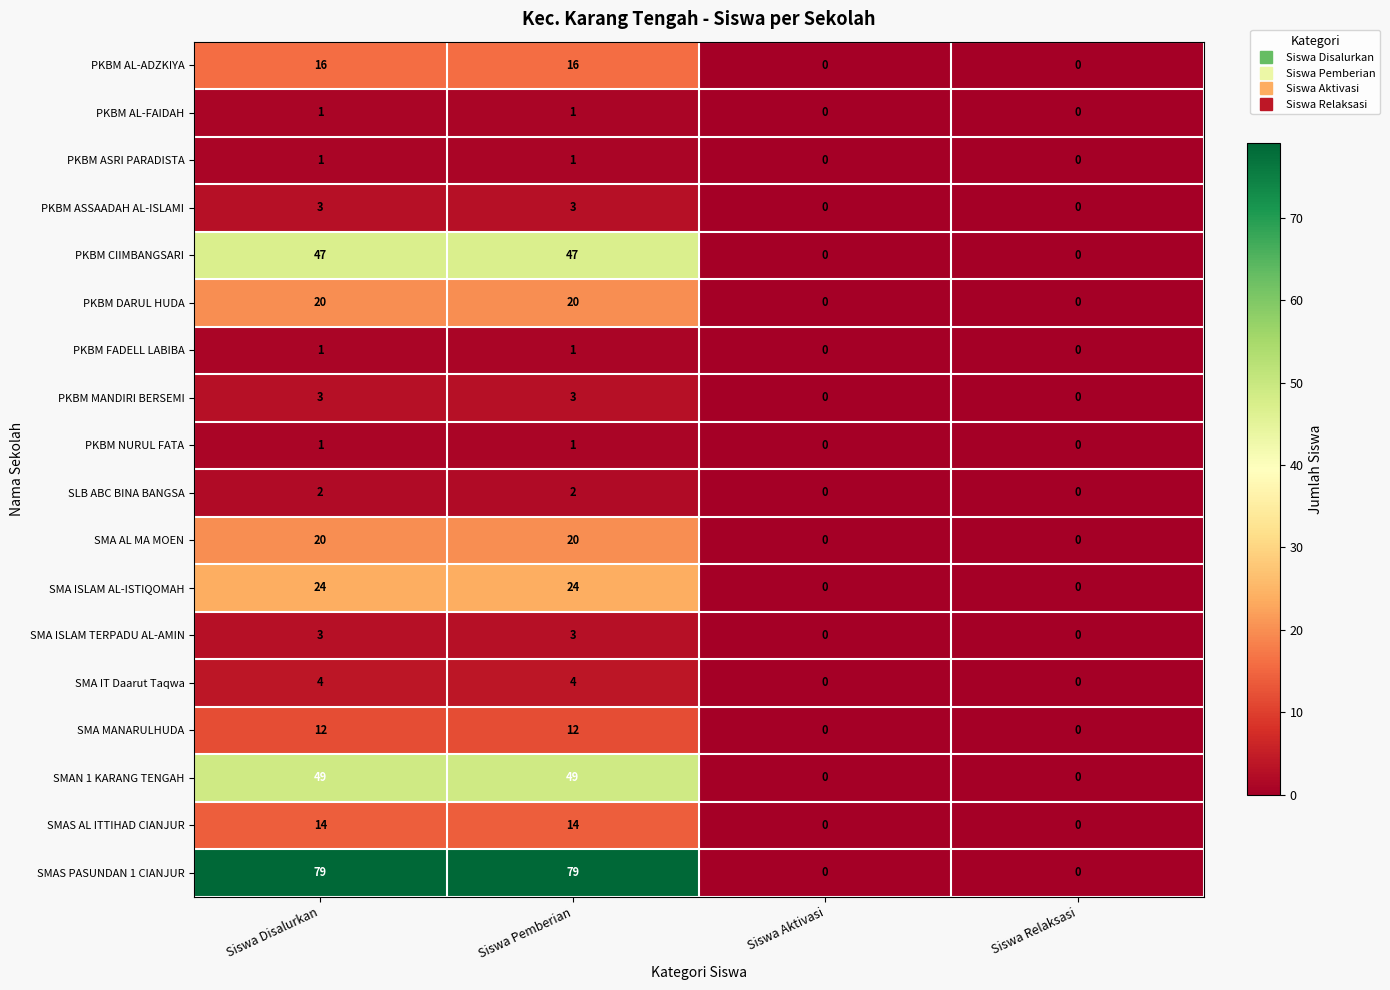

What is the highest value of the SMA AL MA MOEN series?

20